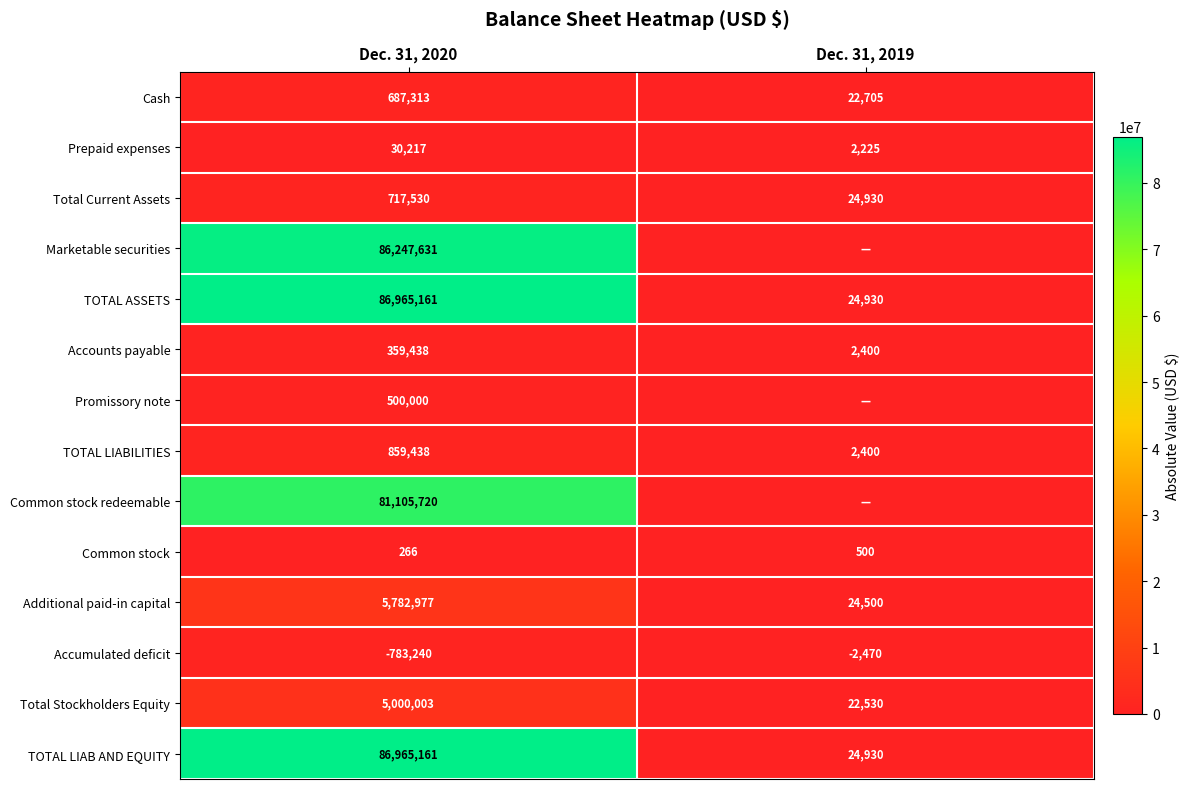

At which category is the sum across all series the highest?

Dec. 31, 2020